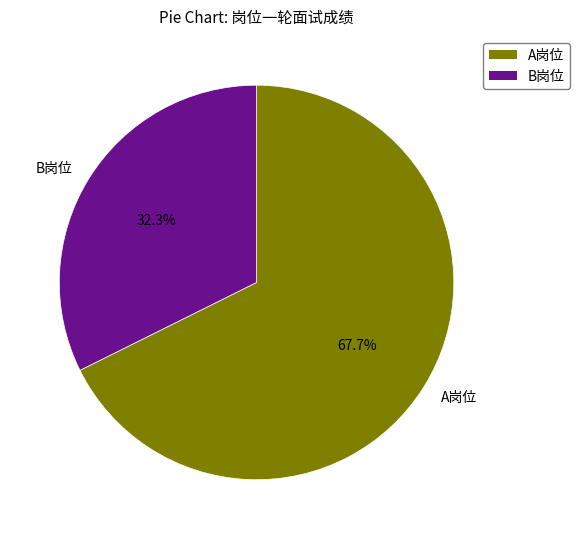

How much of the chart is everything except A岗位?

32.3%